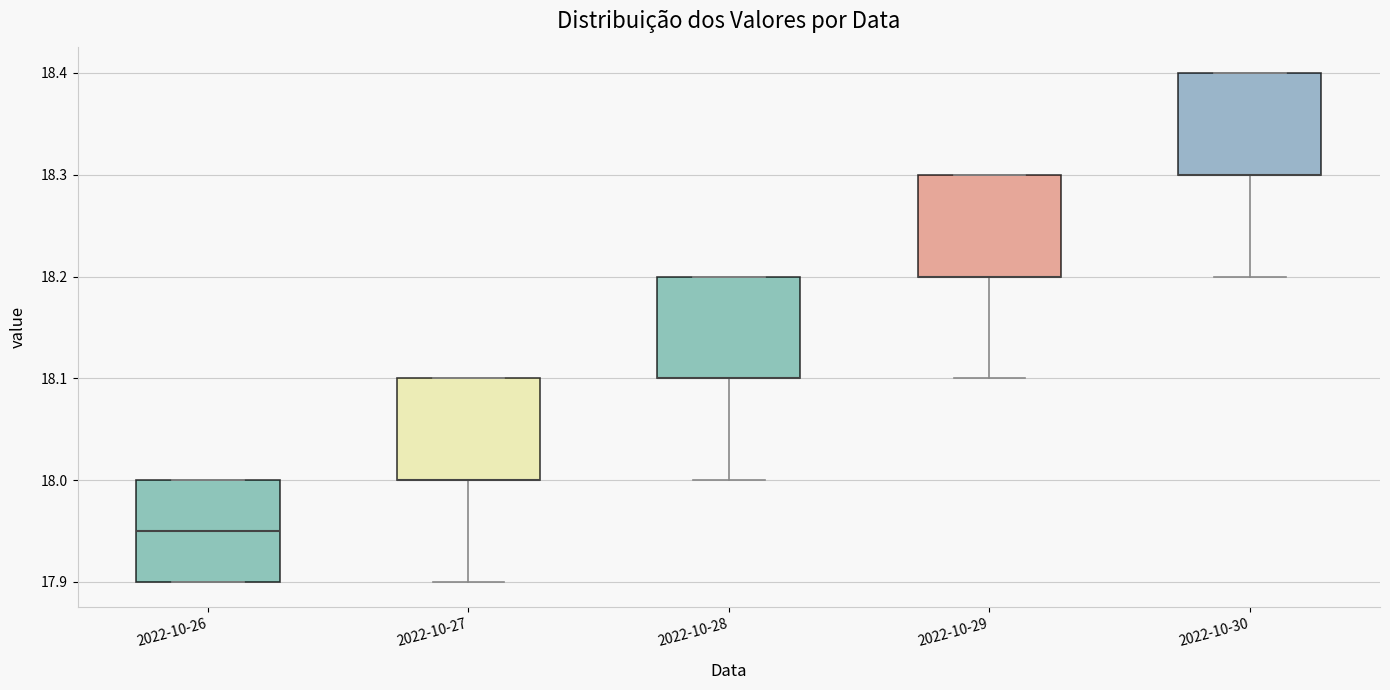

Where is the lower edge of the box for 2022-10-26 on the y-axis? The values are not printed on the chart, so give them approximately, as read against the axis.

17.90